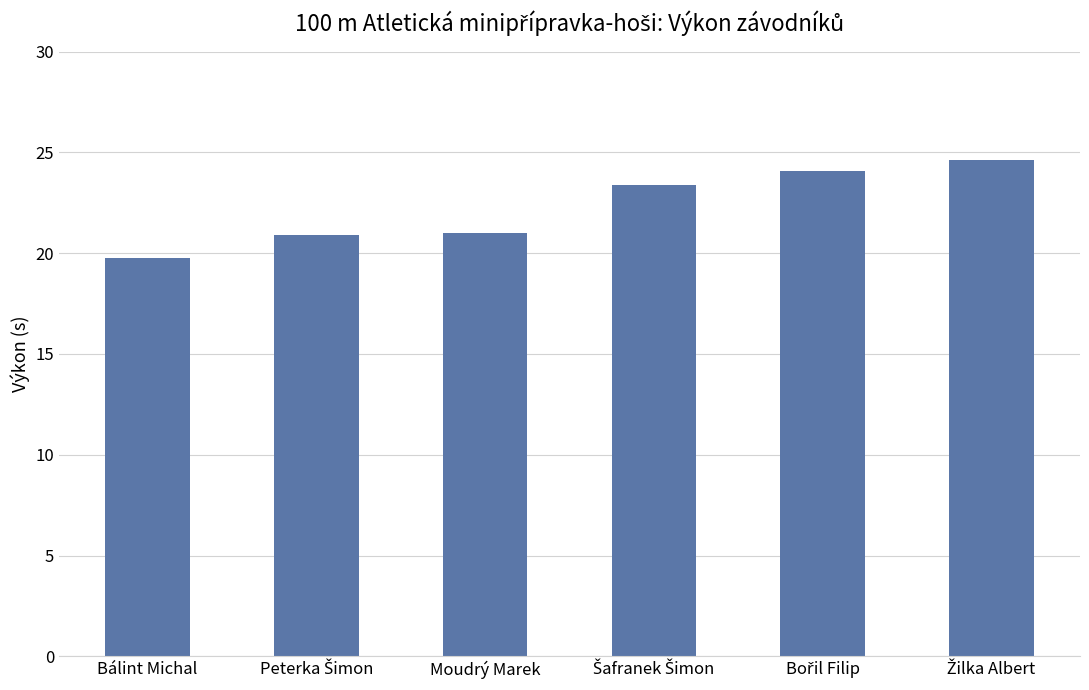

What is the greatest value displayed?

24.6